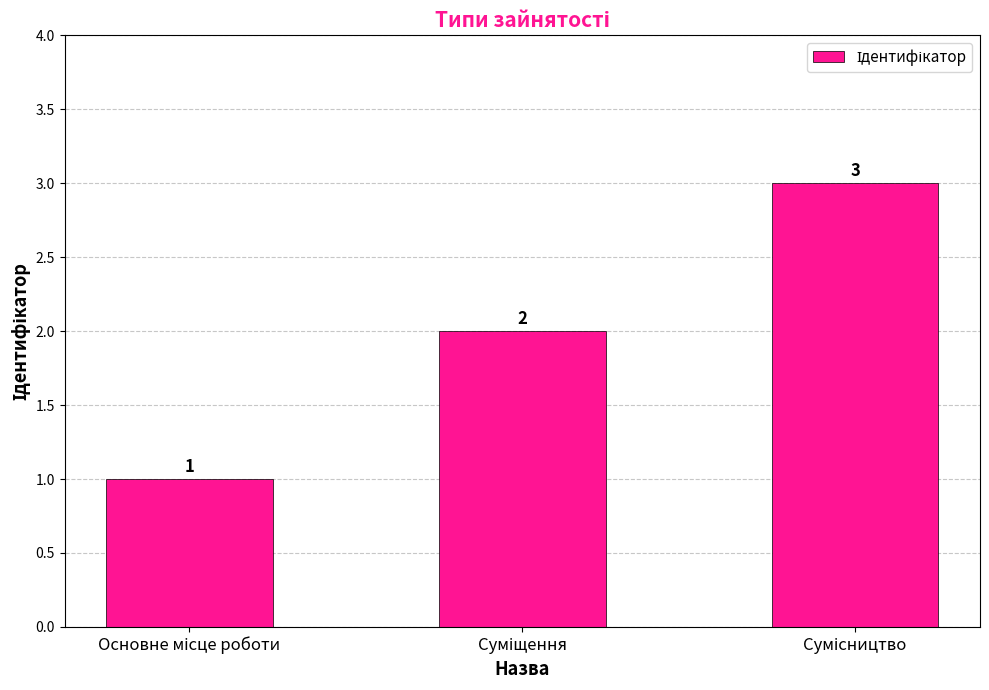

Does the chart contain any negative values?

No